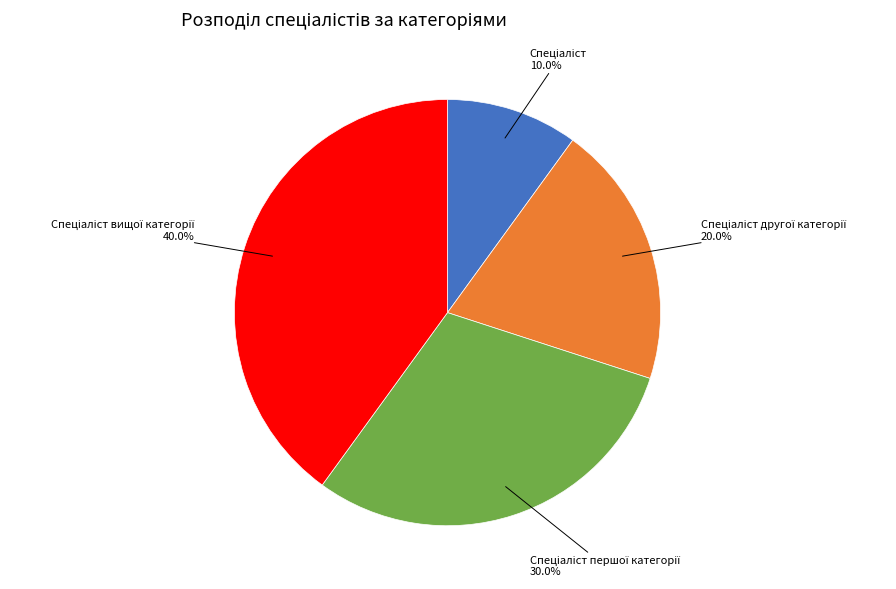

Does any single category account for the majority?

No